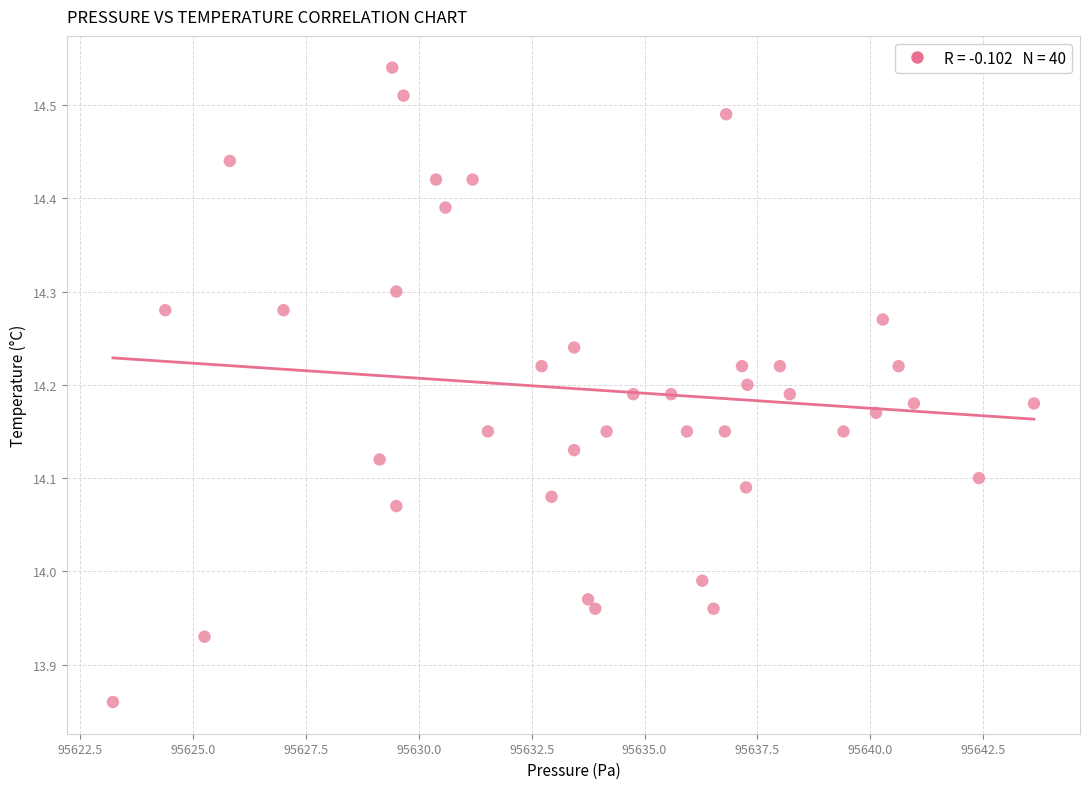

What is the range of Y values (max minus min)?

0.7